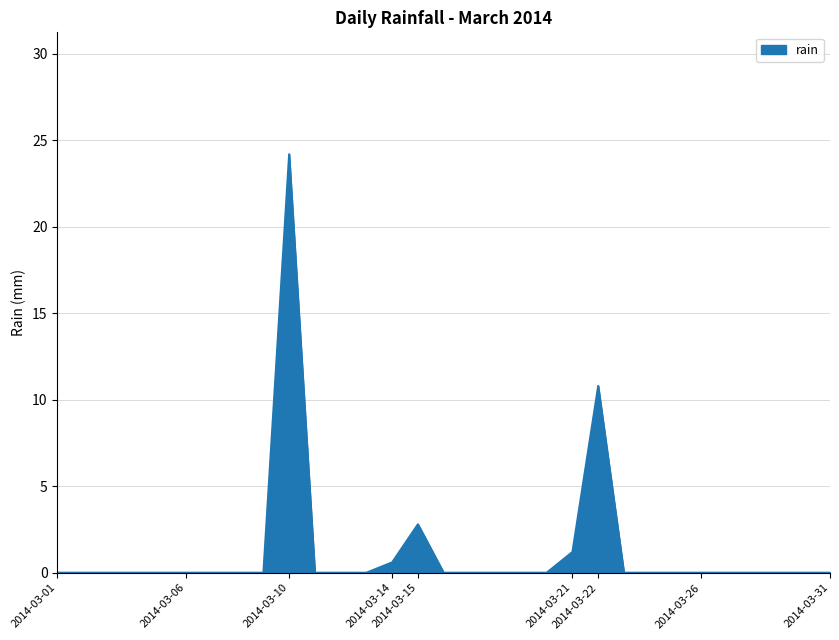

Does the chart display data point markers on the line(s)?

No